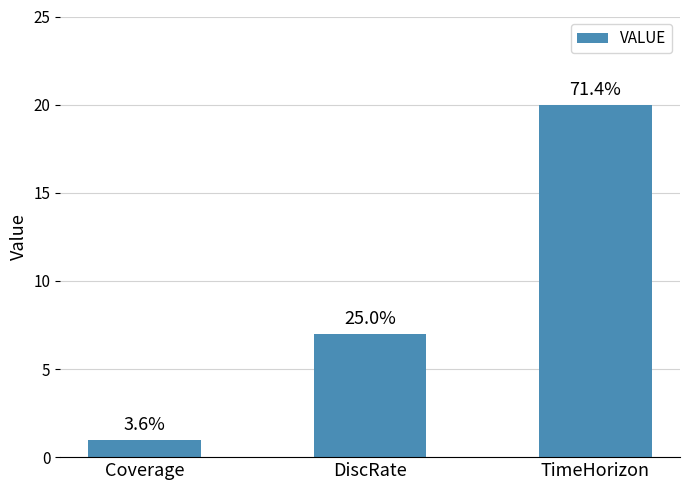

Does the chart contain any negative values?

No